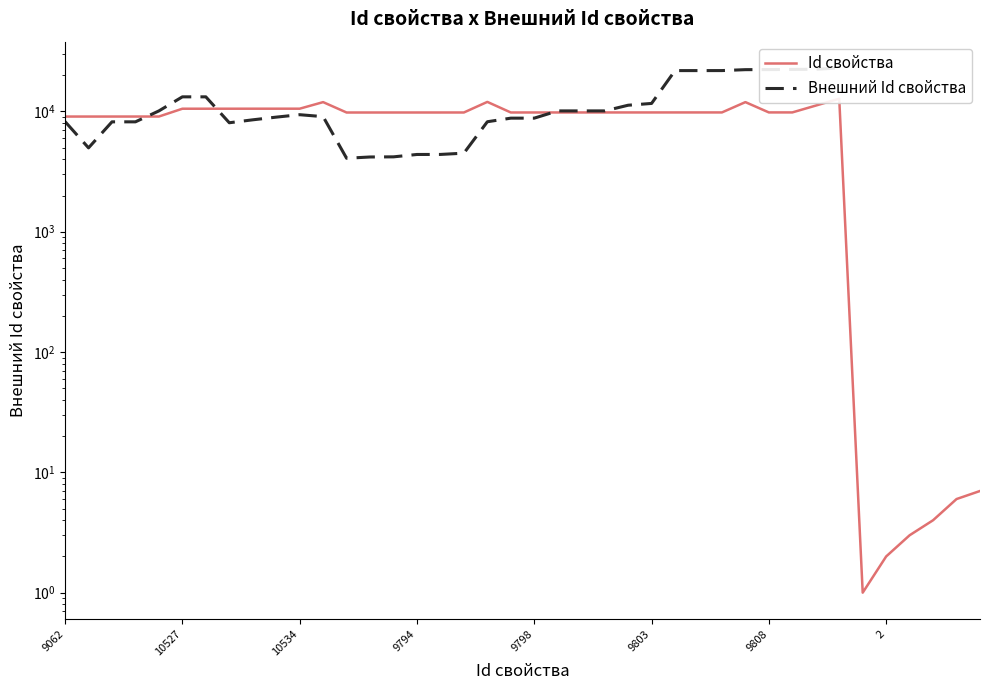

Which series has the widest spread of values?

Внешний Id свойства